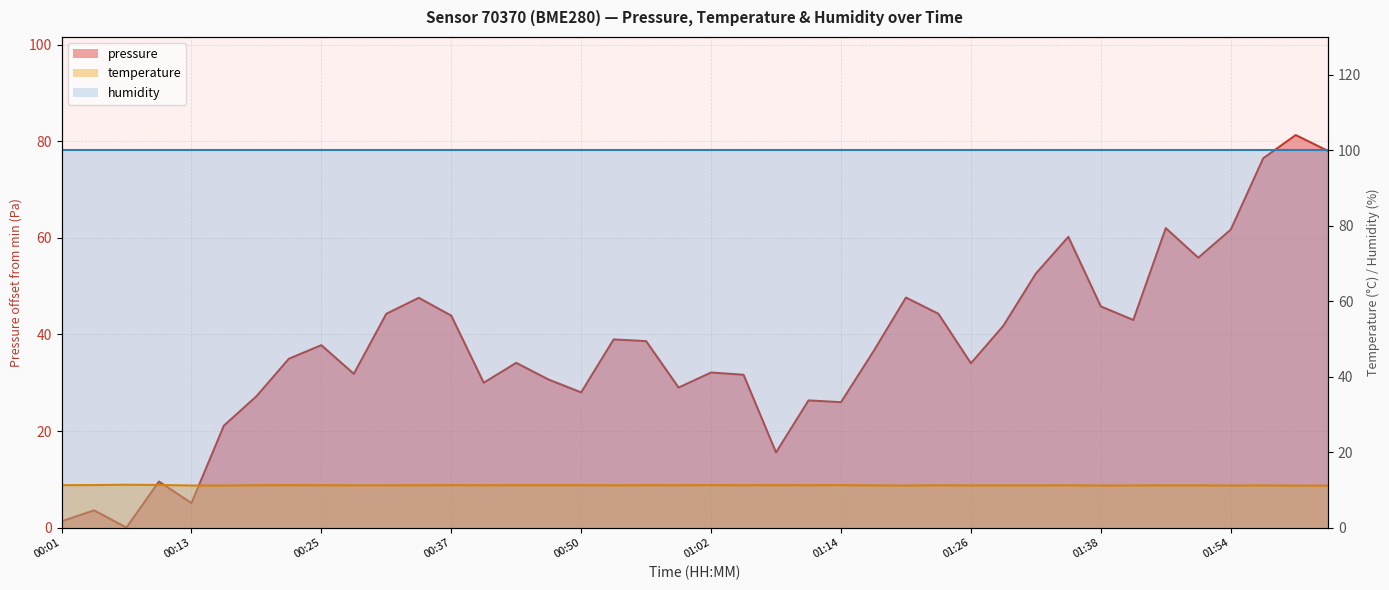

What is the value of the pressure point at the 34th from the left?

43.0